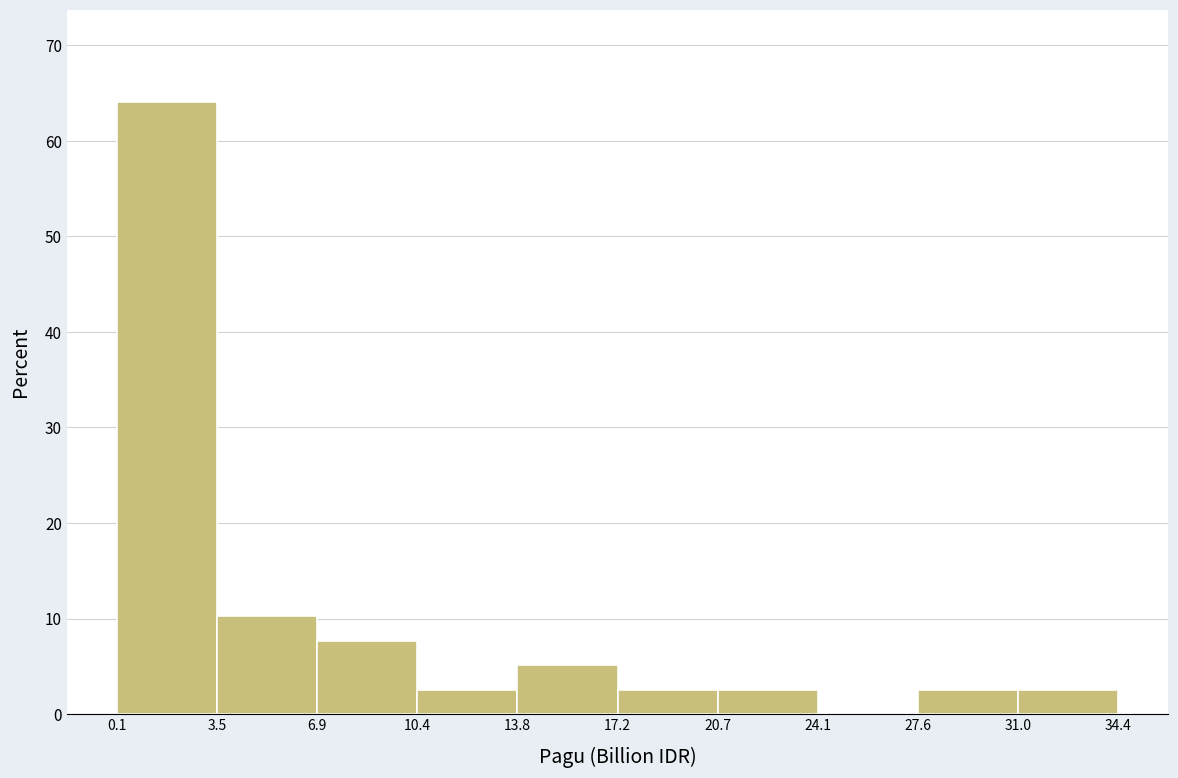

Reading left to right, list every bar in this chart as the range it spans on the x-axis followed by its height. The values are not printed on the chart, so give them approximately, as read against the axis.

0.1 to 3.5: 64
3.5 to 6.9: 10
6.9 to 10.4: 8
10.4 to 13.8: 3
13.8 to 17.2: 5
17.2 to 20.7: 3
20.7 to 24.1: 3
24.1 to 27.6: 0
27.6 to 31.0: 3
31.0 to 34.4: 3